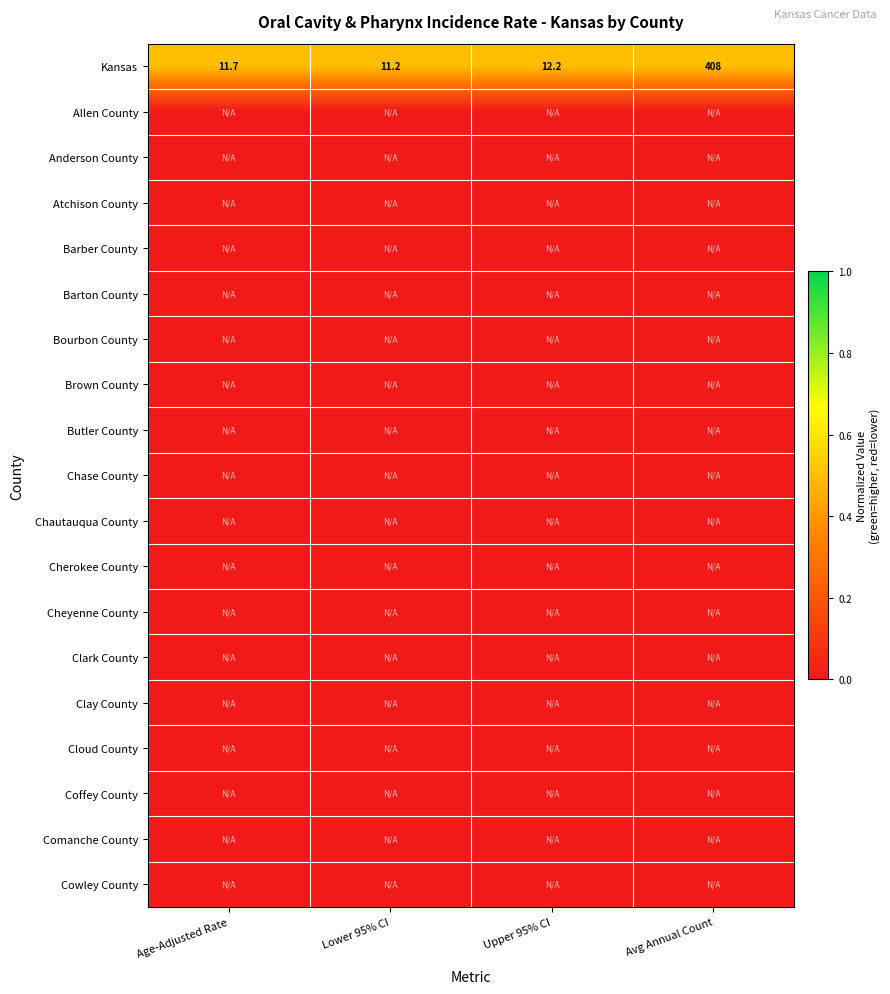

At which label does Kansas first exceed 12?

Upper 95% CI